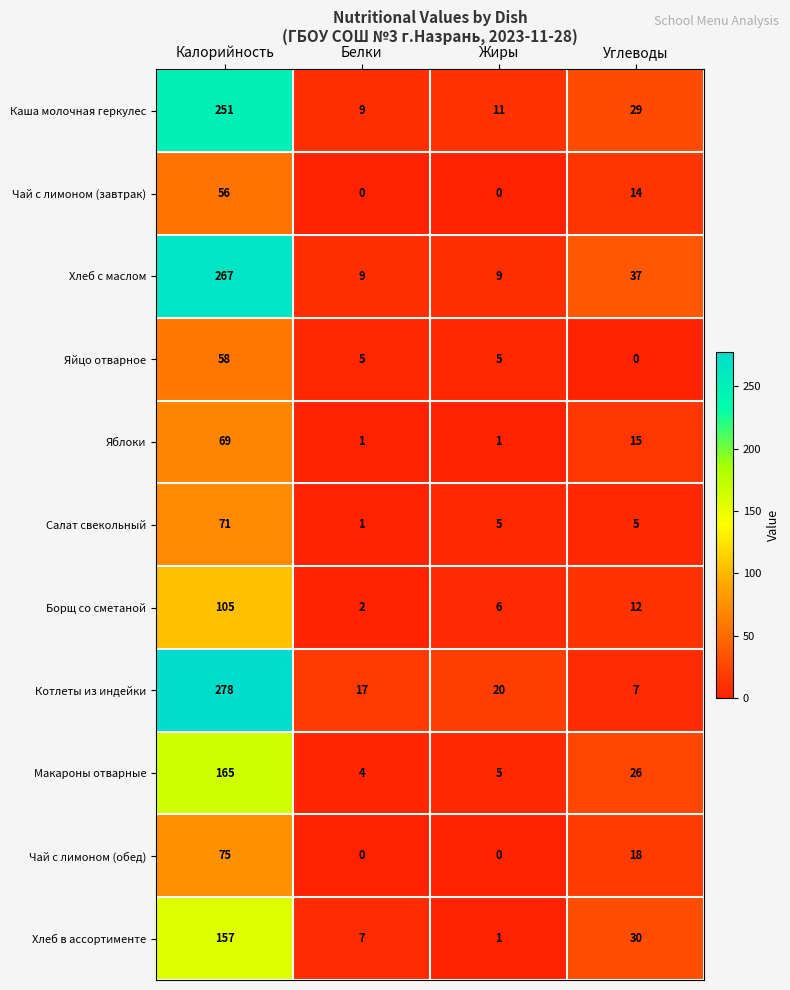

Which series changed the most between Белки and Жиры?

Хлеб в ассортименте